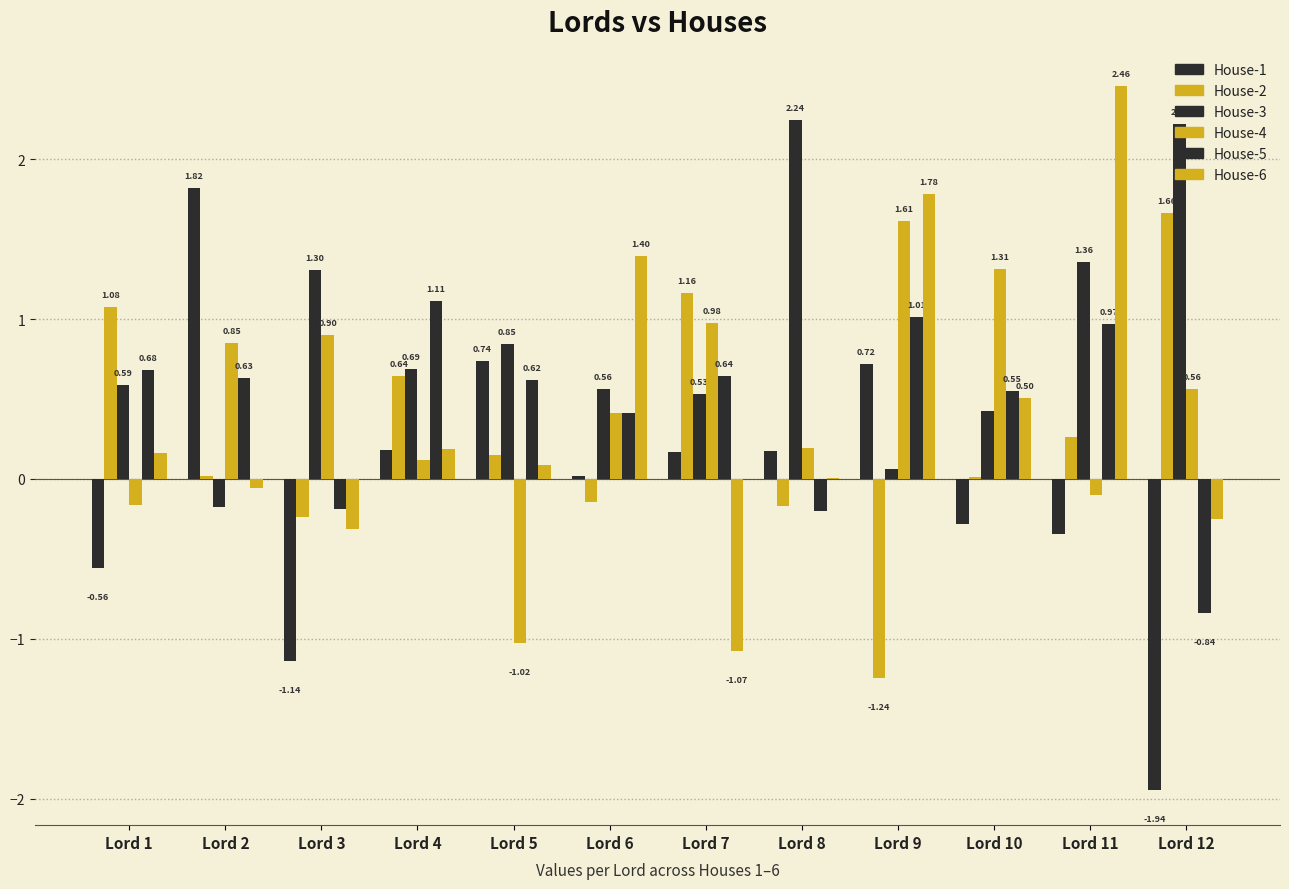

How many values in House-4 are above zero?

9